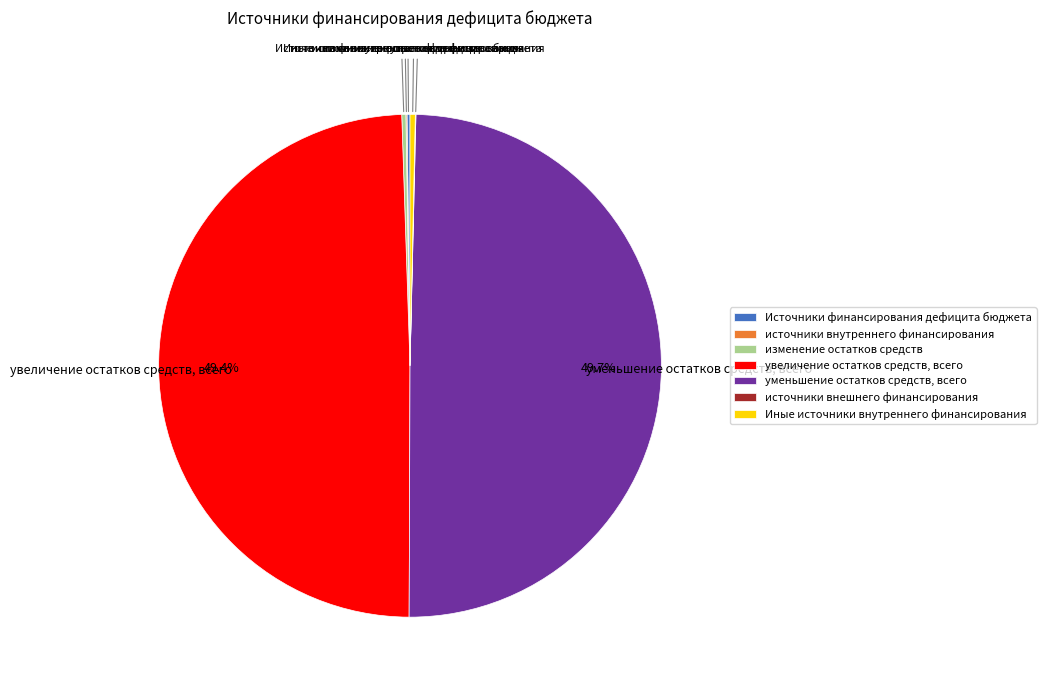

To the nearest percent, what portion does увеличение остатков средств, всего represent?

49%